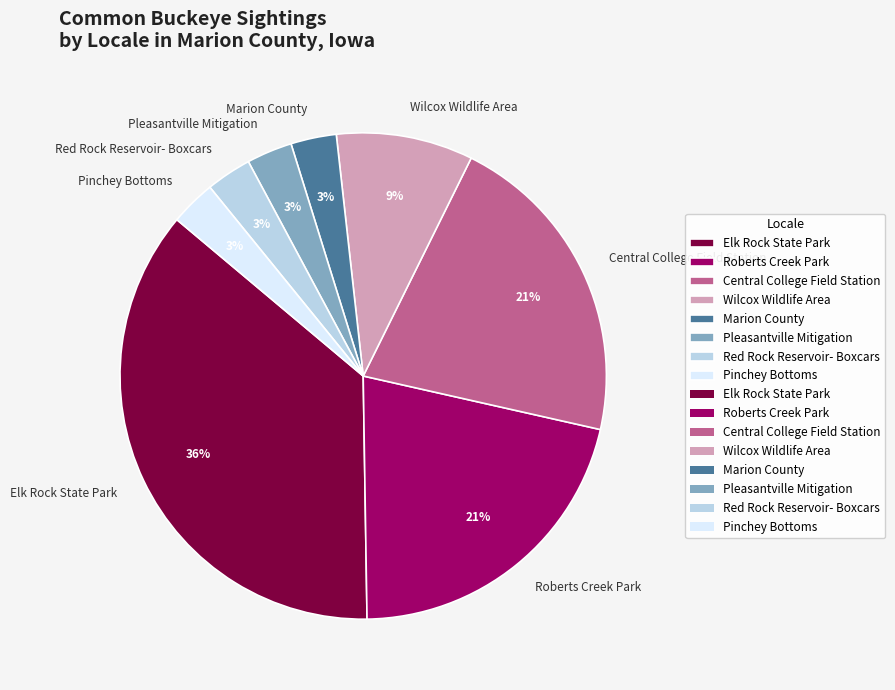

Is Roberts Creek Park the majority of the pie?

No